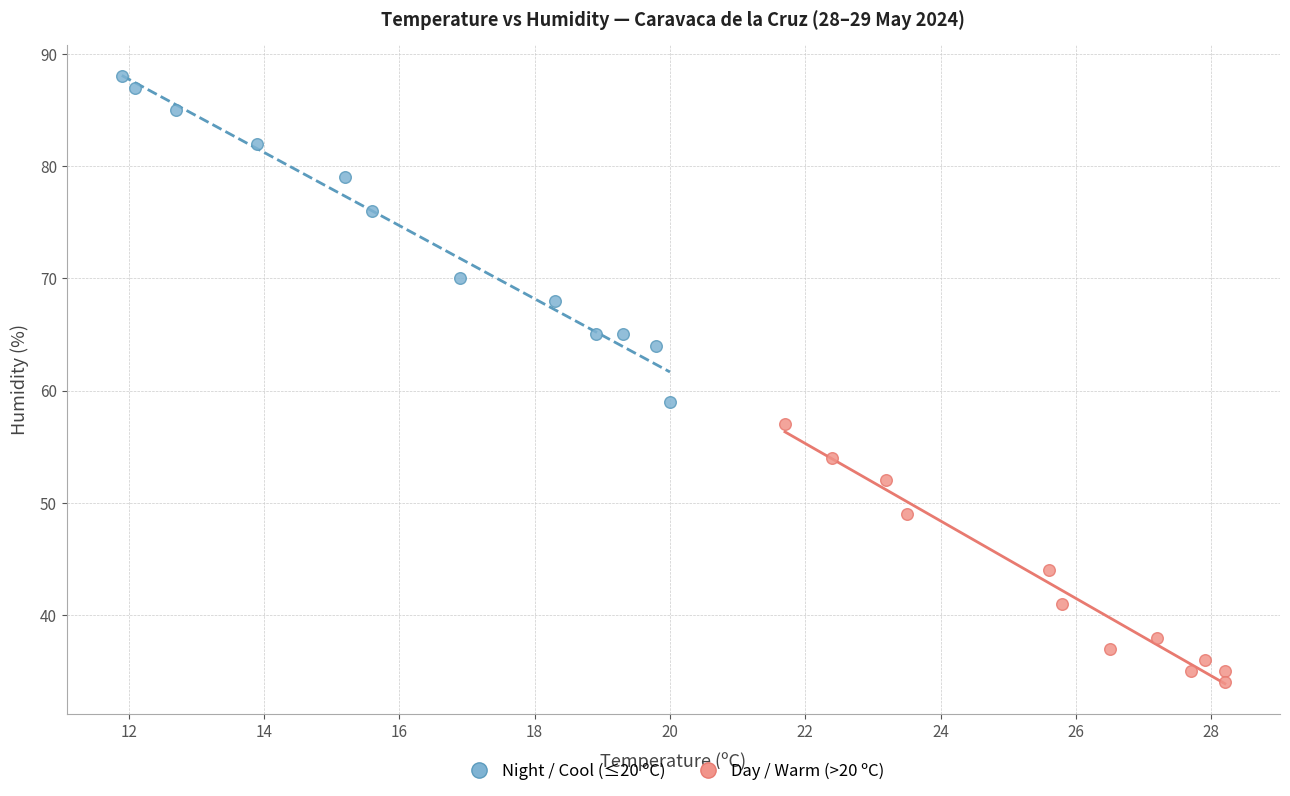

Which series reaches the minimum Y coordinate?

Day / Warm (>20 ºC)